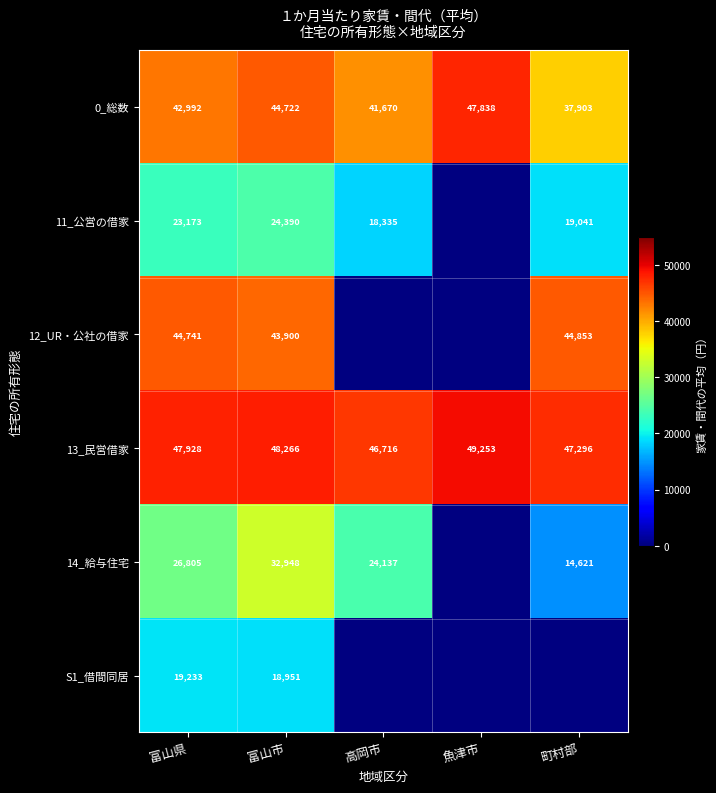

What is the total value across all series at 富山県?

204872